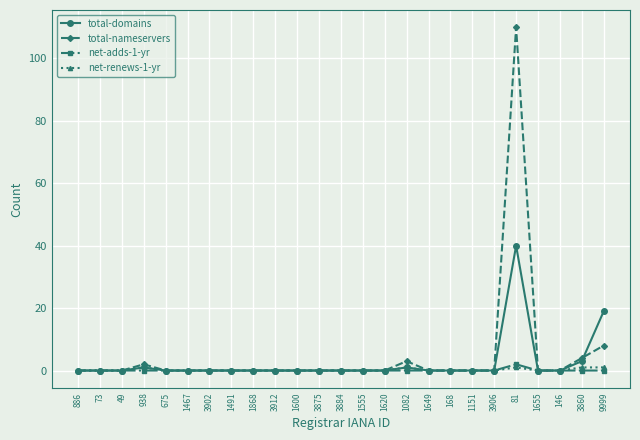

Reading left to right, what are all the values shown in this chart?

total-domains: 886=0	73=0	49=0	938=1	675=0	1467=0	3902=0	1491=0	1868=0	3912=0	1600=0	3875=0	3884=0	1555=0	1620=0	1082=1	1649=0	168=0	1151=0	3906=0	81=40	1655=0	146=0	3860=3	9999=19
total-nameservers: 886=0	73=0	49=0	938=2	675=0	1467=0	3902=0	1491=0	1868=0	3912=0	1600=0	3875=0	3884=0	1555=0	1620=0	1082=3	1649=0	168=0	1151=0	3906=0	81=110	1655=0	146=0	3860=4	9999=8
net-adds-1-yr: 886=0	73=0	49=0	938=0	675=0	1467=0	3902=0	1491=0	1868=0	3912=0	1600=0	3875=0	3884=0	1555=0	1620=0	1082=0	1649=0	168=0	1151=0	3906=0	81=2	1655=0	146=0	3860=0	9999=0
net-renews-1-yr: 886=0	73=0	49=0	938=1	675=0	1467=0	3902=0	1491=0	1868=0	3912=0	1600=0	3875=0	3884=0	1555=0	1620=0	1082=1	1649=0	168=0	1151=0	3906=0	81=1	1655=0	146=0	3860=1	9999=1